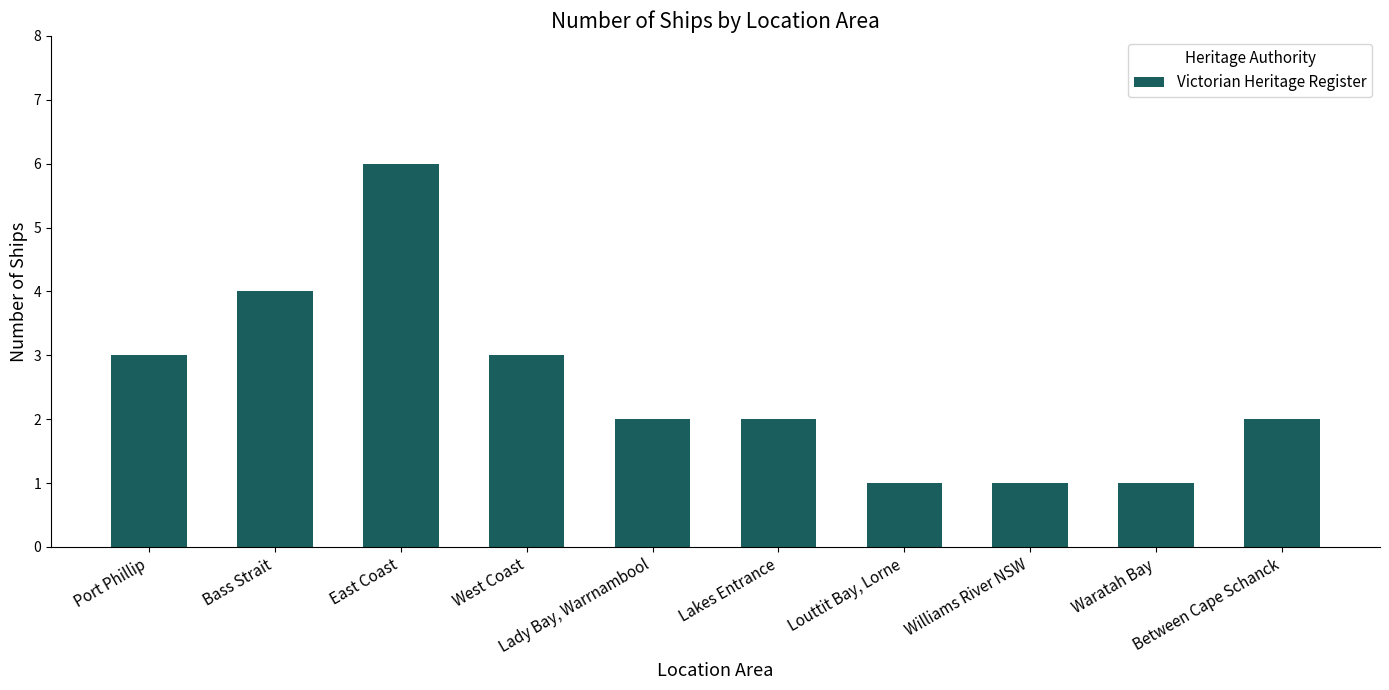

Which category has the highest value across all series?

East Coast